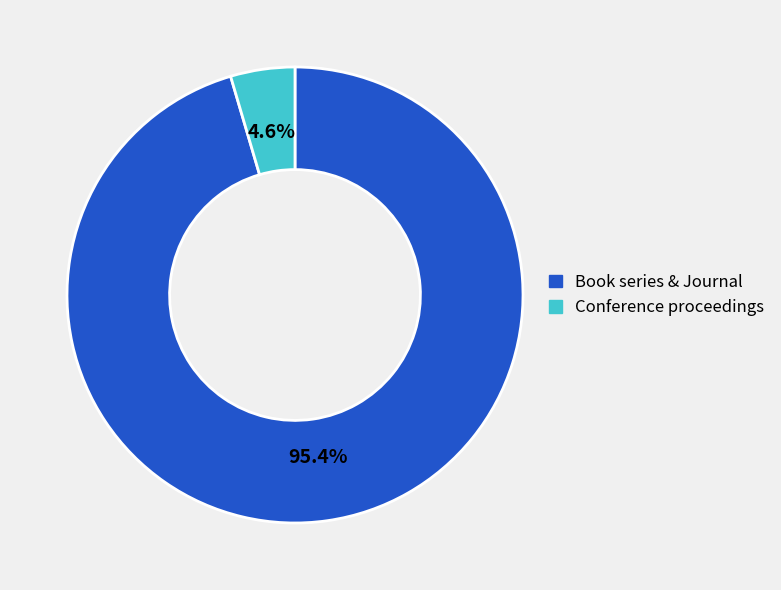

Is there any slice that represents more than half of the pie?

Yes